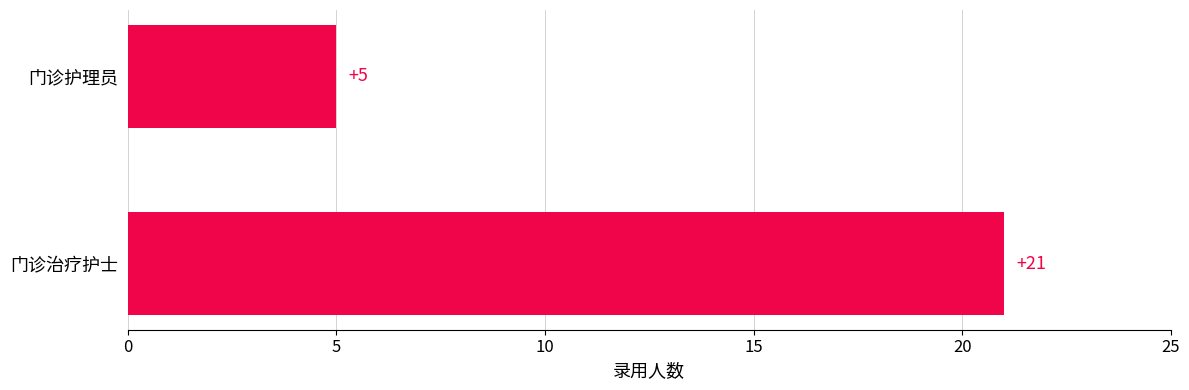

Reading top to bottom, list all the values displayed in this chart.

门诊护理员=5	门诊治疗护士=21